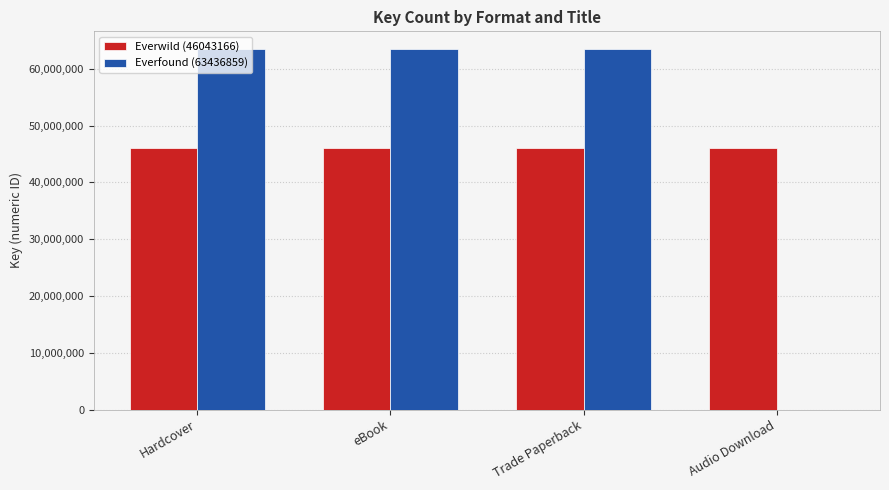

Reading left to right, what are all the values shown in this chart?

Everwild (46043166): Hardcover=46043166	eBook=46043166	Trade Paperback=46043166	Audio Download=46043166
Everfound (63436859): Hardcover=63436859	eBook=63436859	Trade Paperback=63436859	Audio Download=0